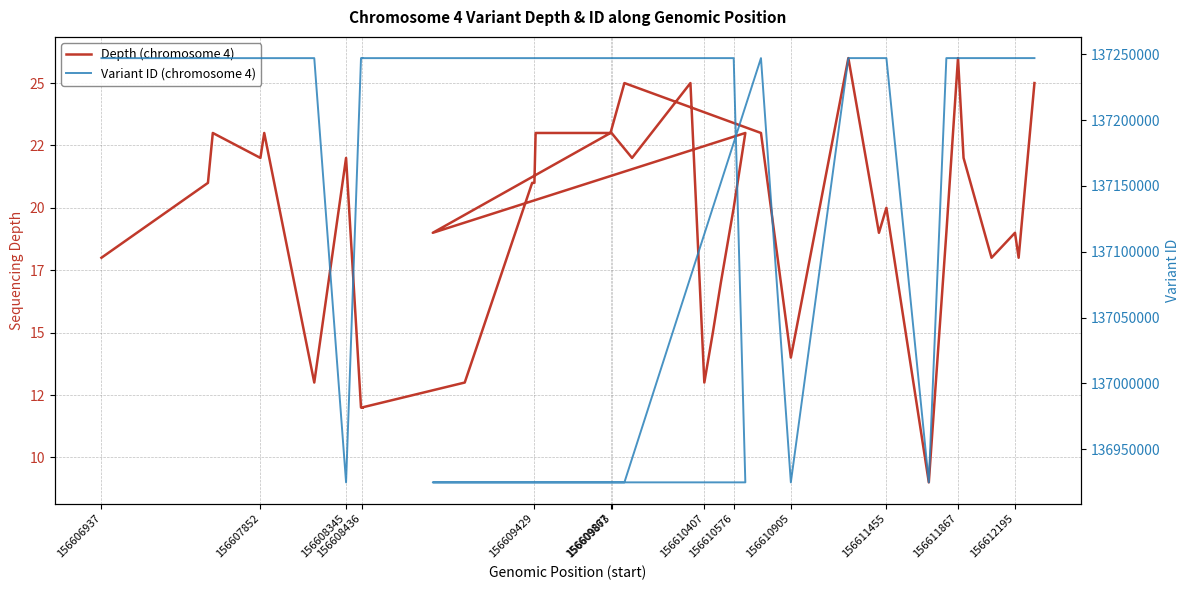

What are all the series names shown in the legend?

Depth (chromosome 4), Variant ID (chromosome 4)